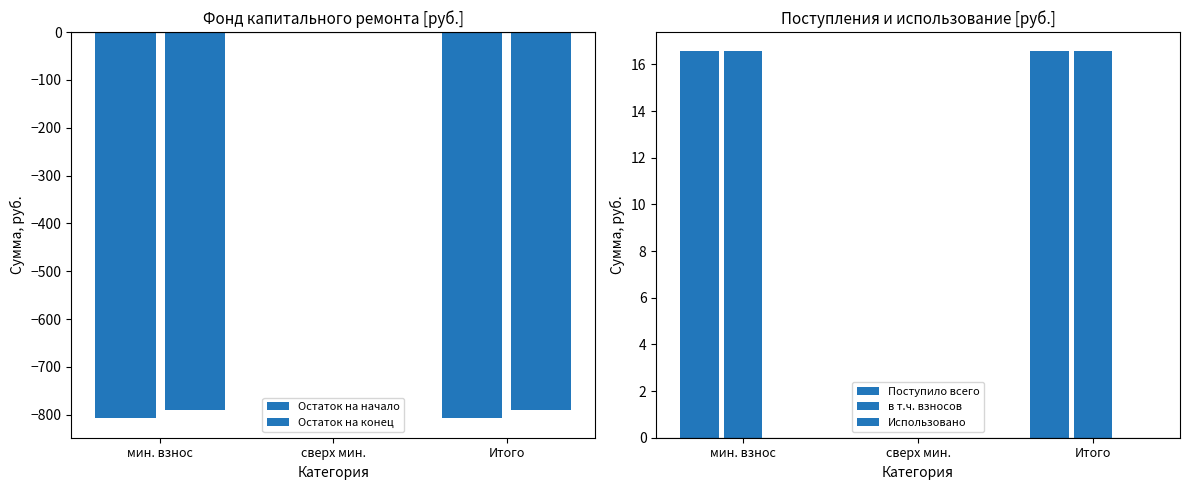

What is the sum of all Остаток на конец values?

-1581.8